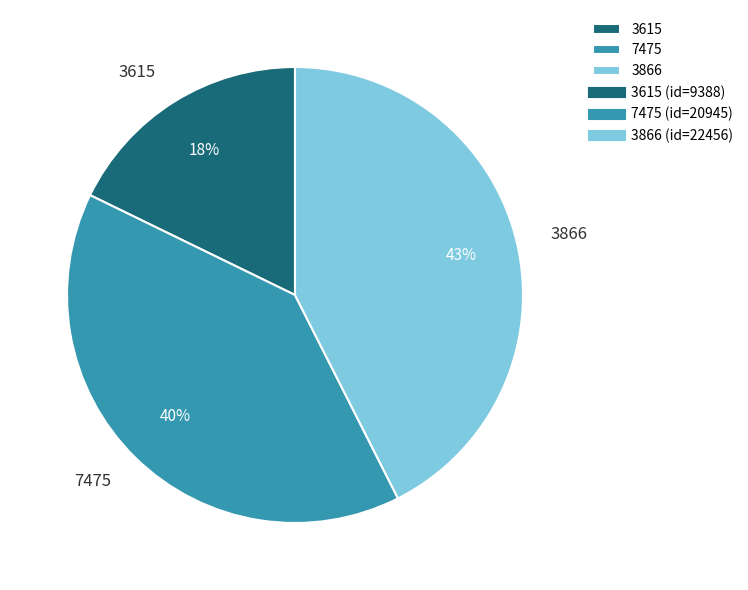

To the nearest percent, what portion does 3615 represent?

18%